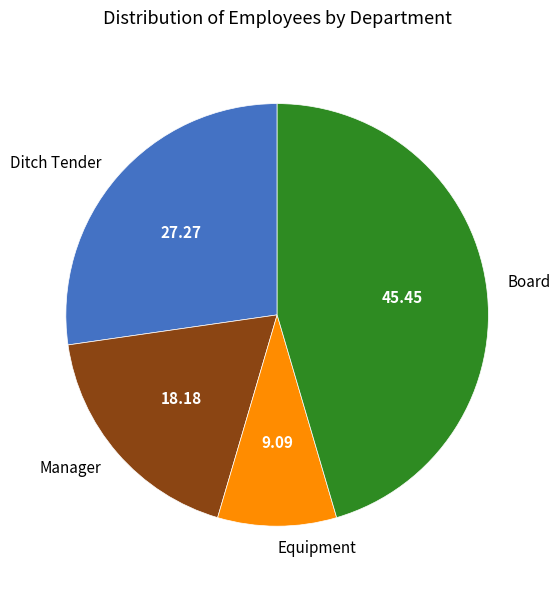

Is the sum of Manager and Equipment greater than half?

No